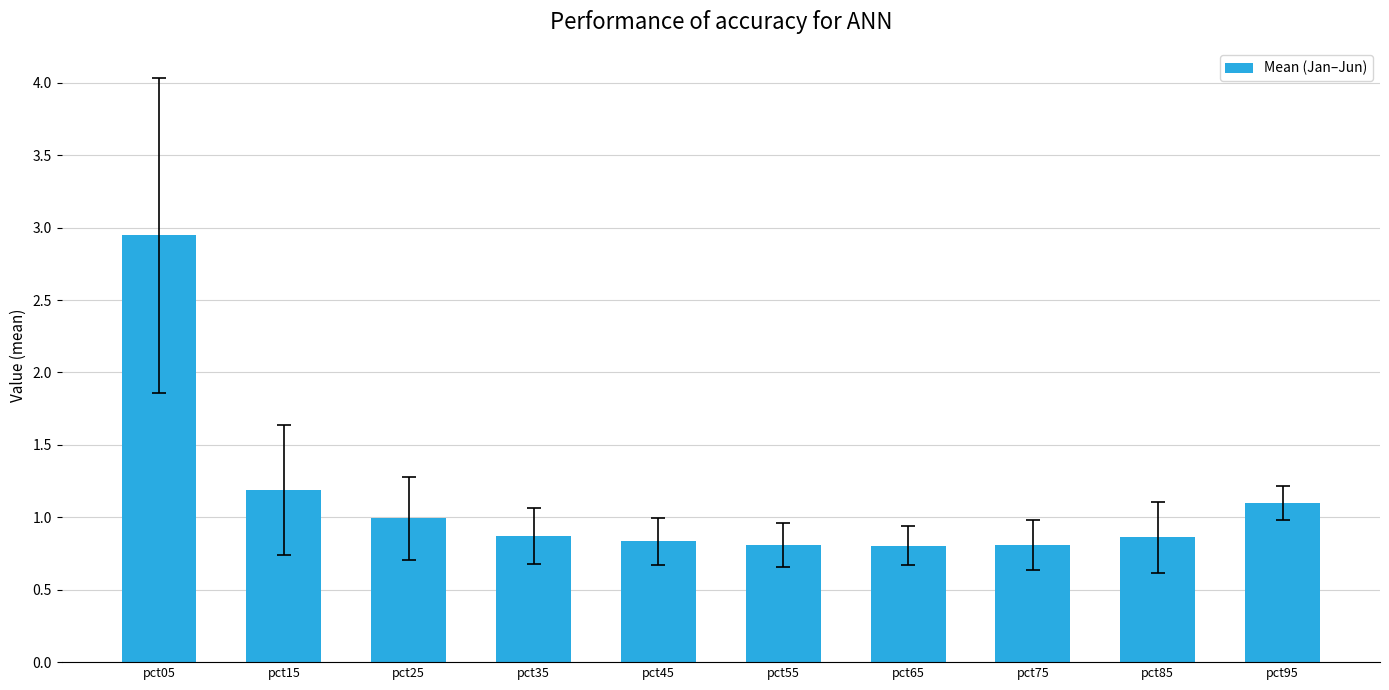

What is the average value?

1.1